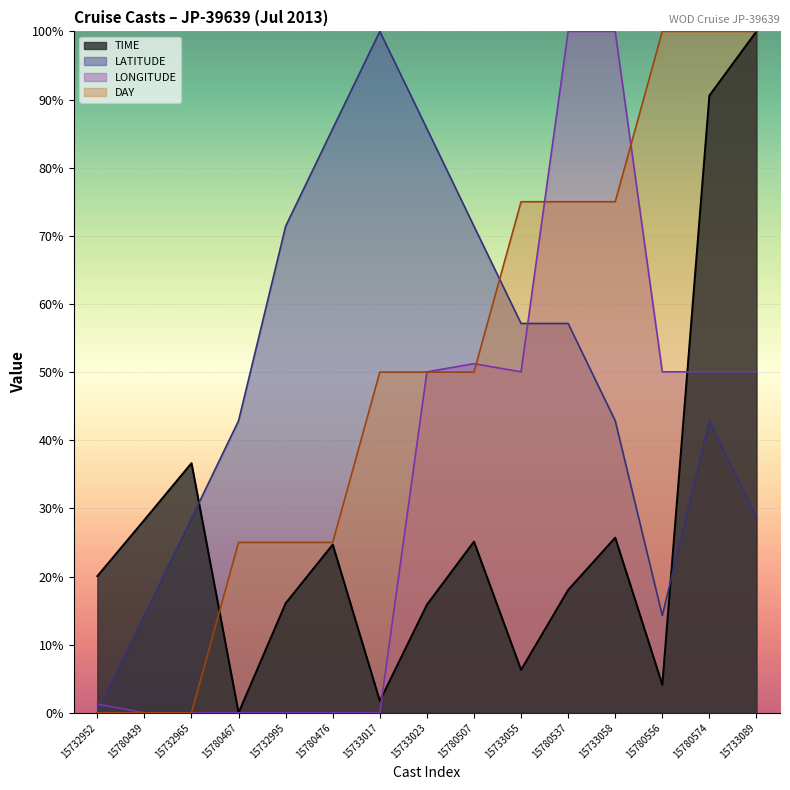

True or false: LONGITUDE has a value of 0.0 at 15780476.

True